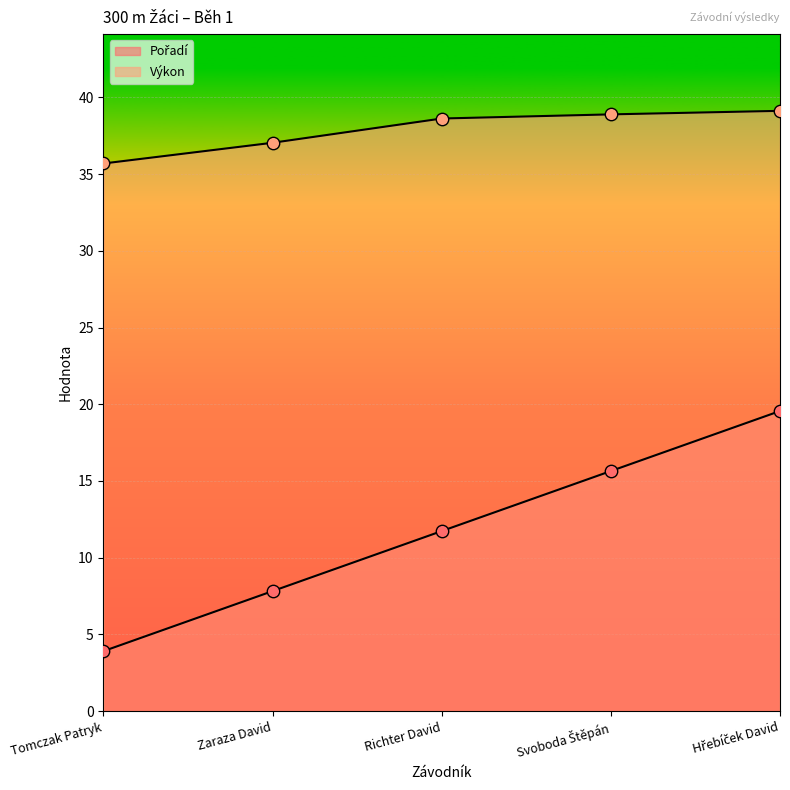

Which series has the largest total across all categories?

Výkon